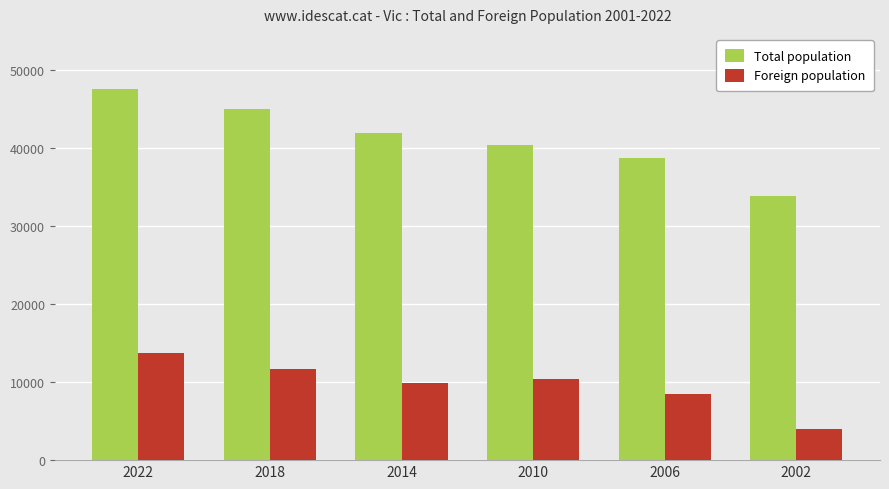

What is the total value across all series at 2022?

61264